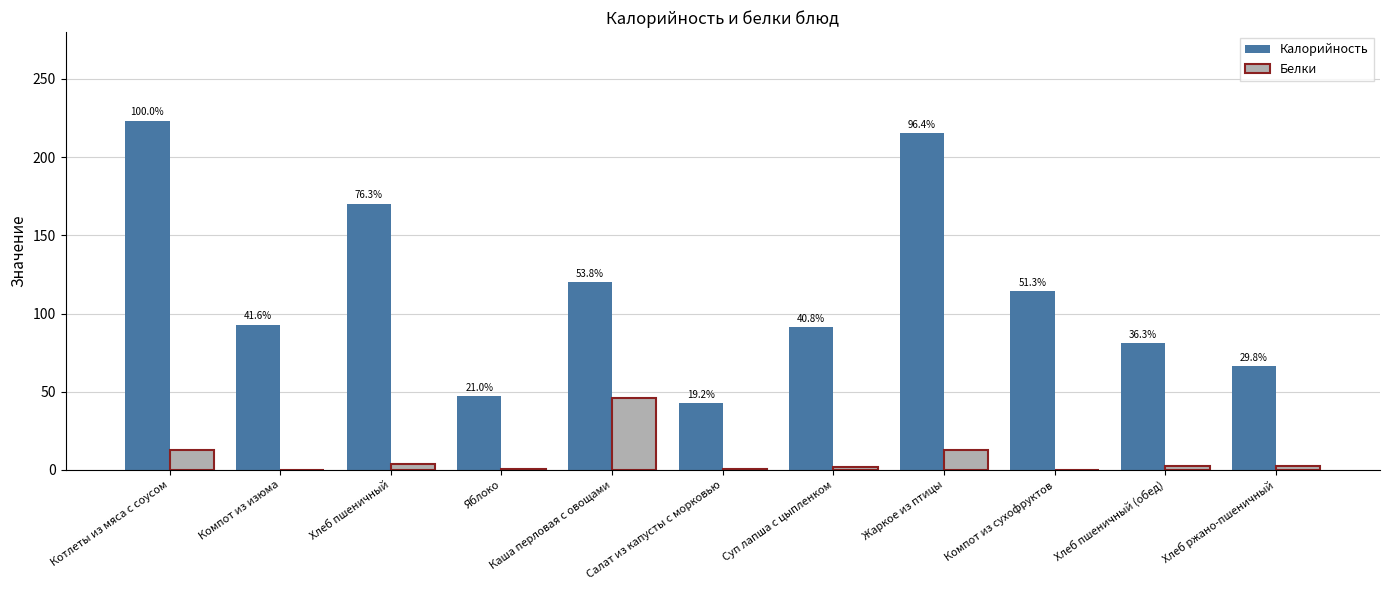

At which category does the chart reach its minimum across all series?

Компот из изюма